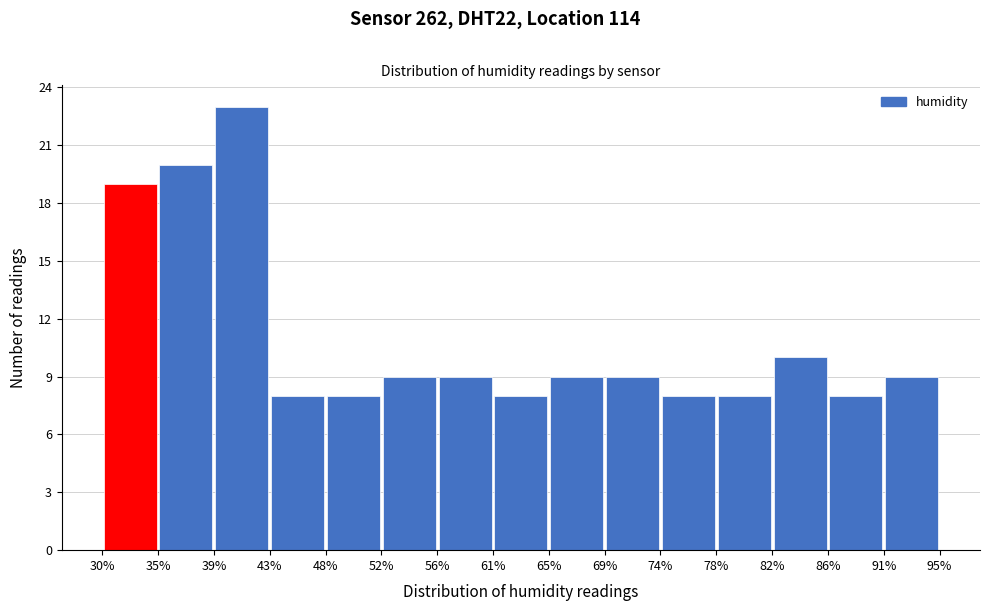

How tall is the bar that spans 52% to 56% on the x-axis? The values are not printed on the chart, so give them approximately, as read against the axis.

9